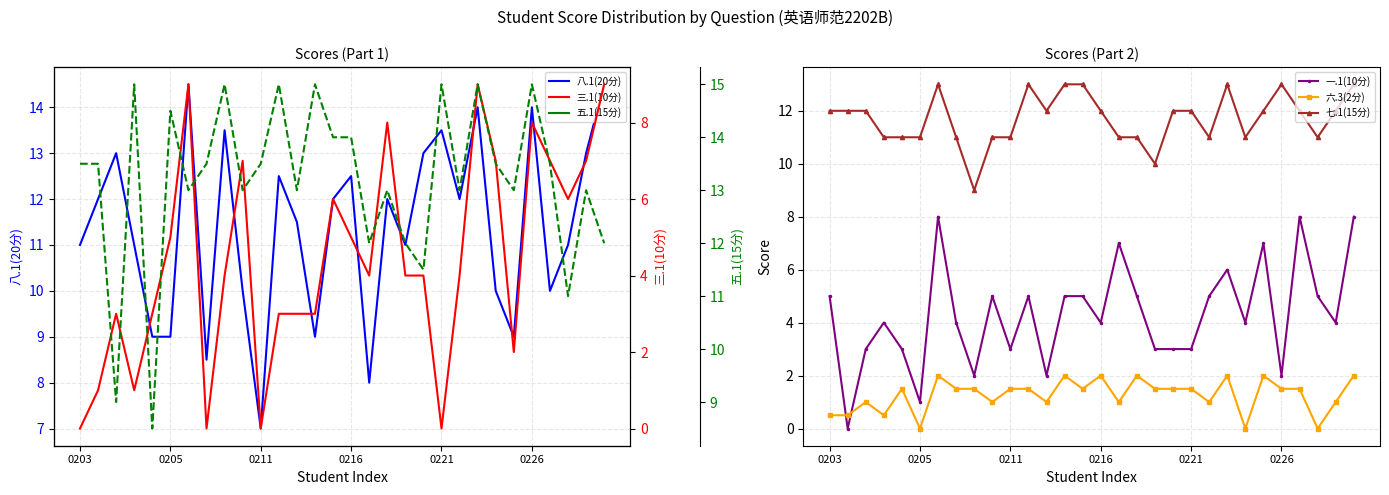

What is the sum of all 三.1(10分) values?

132.0